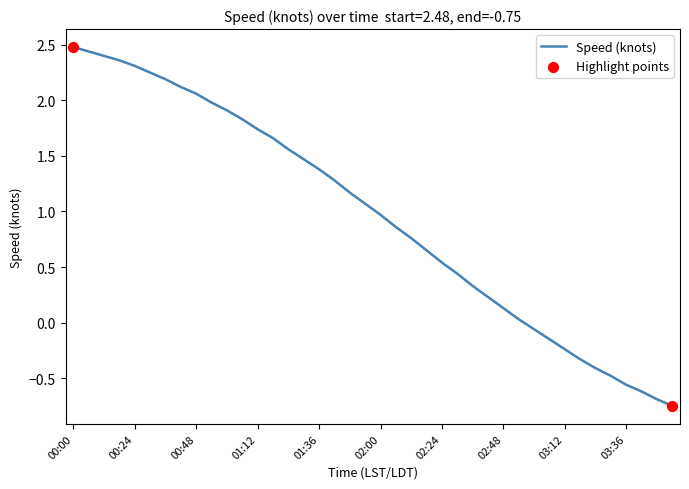

What is the greatest value displayed?

2.5